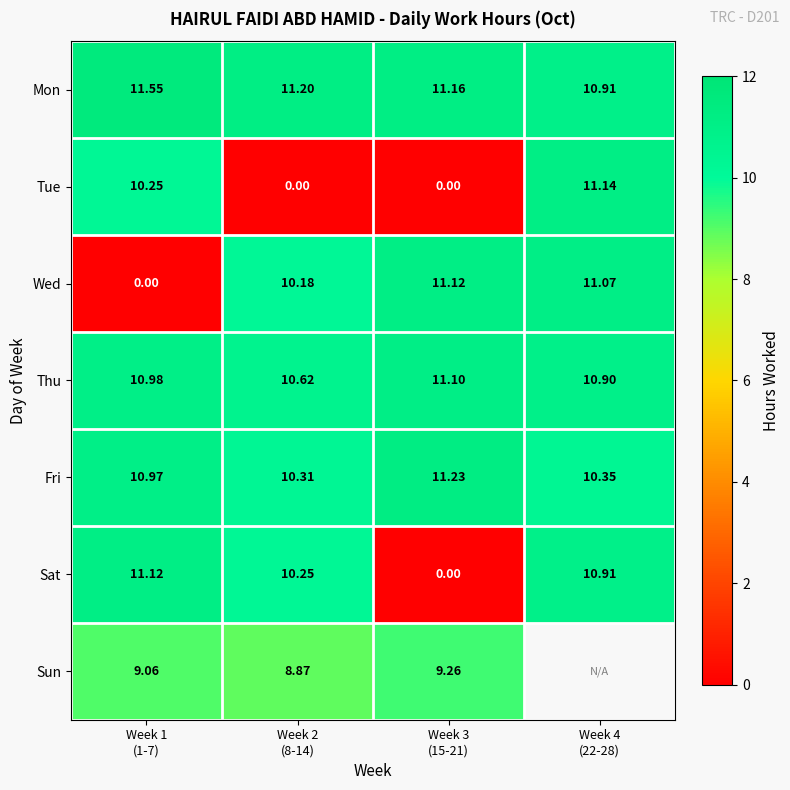

True or false: Sat has a value of 10.9 at Week 4 (22-28).

True